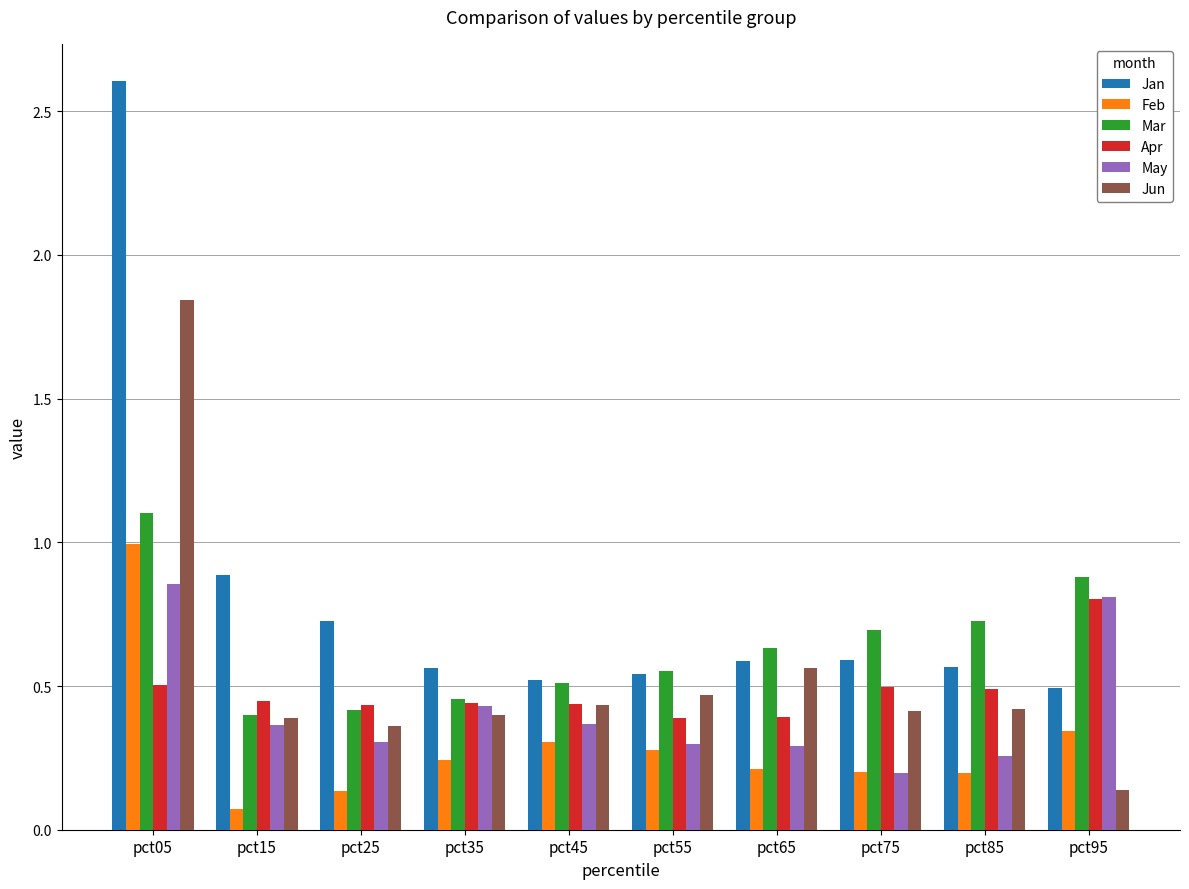

Which series has the largest total across all categories?

Jan